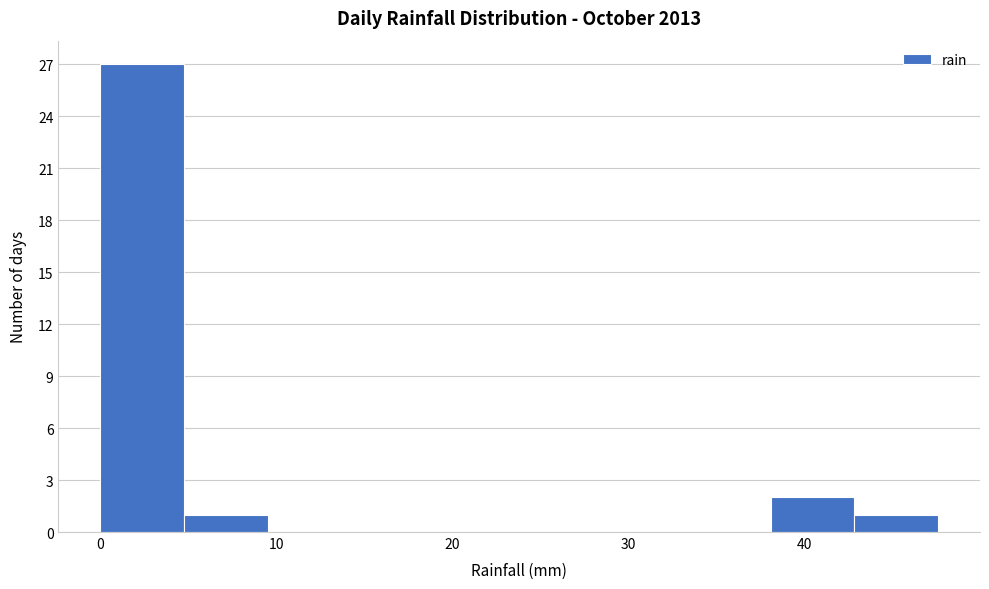

Over which range of the x-axis is the bar tallest?

0 to 5